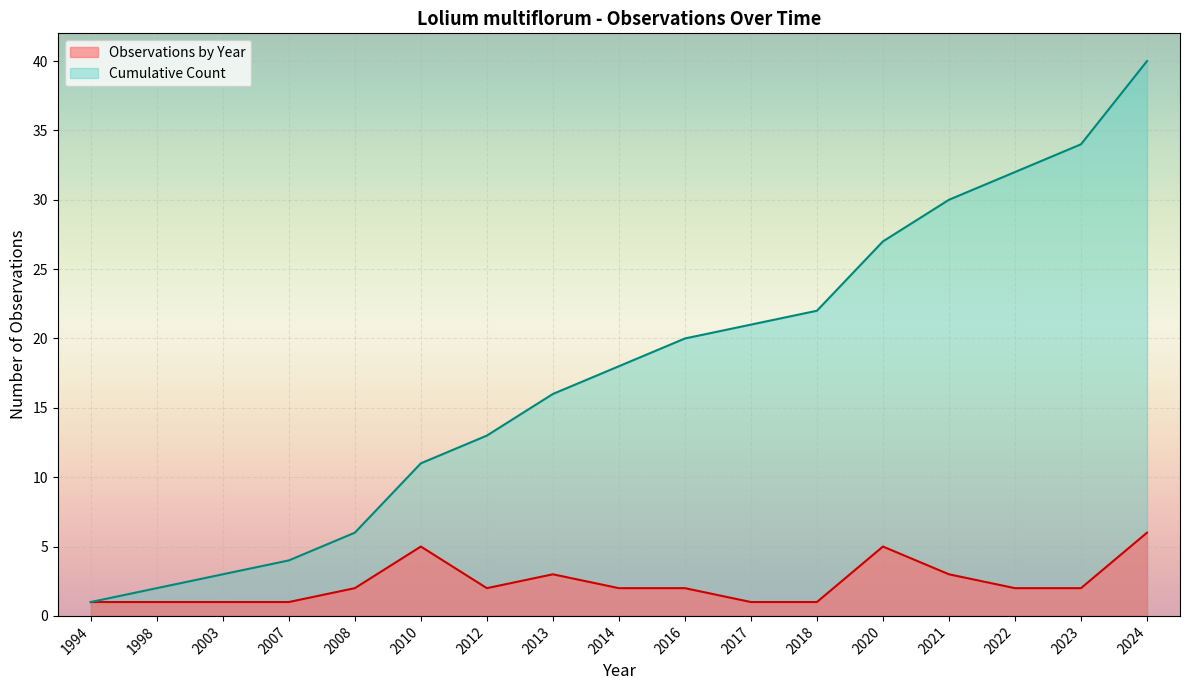

Rank the series by their average value, from highest to lowest.

Cumulative Count, Observations by Year